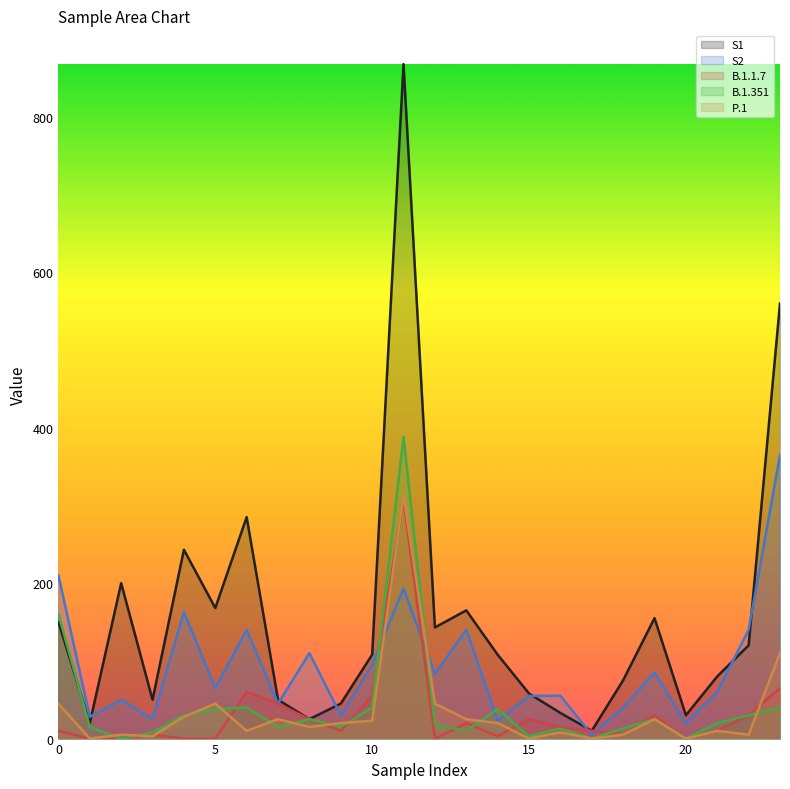

Which series ends up on top after the final intersection of S1 and B.1.351?

S1